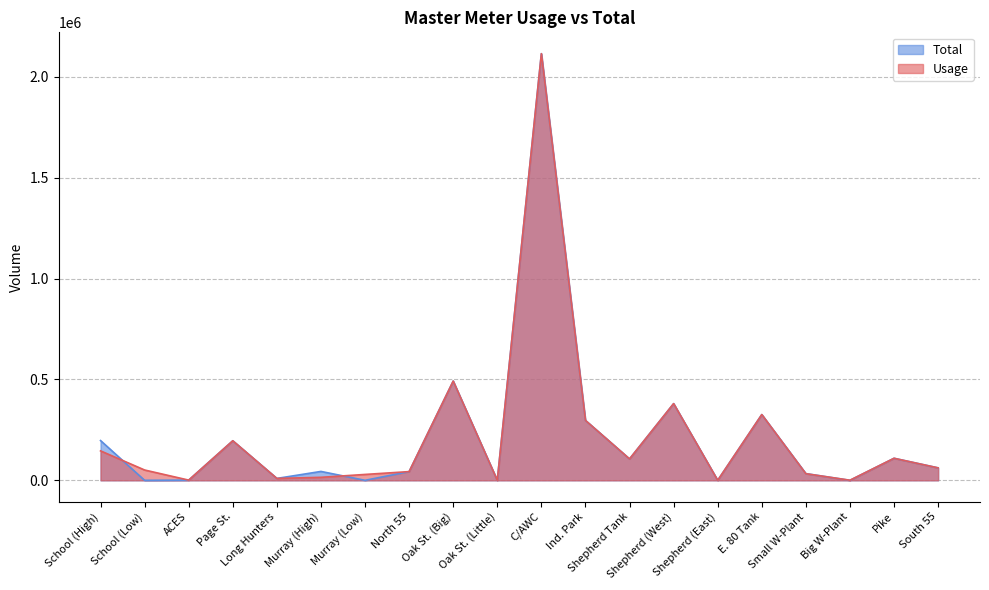

What is the label of the 11th point from the right?

Oak St. (Little)